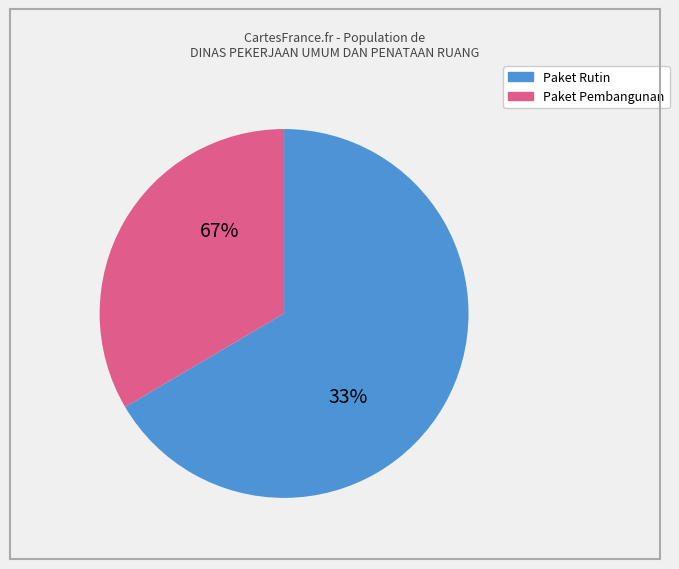

The 39 slice represents 1% of the pie. True or false?

False